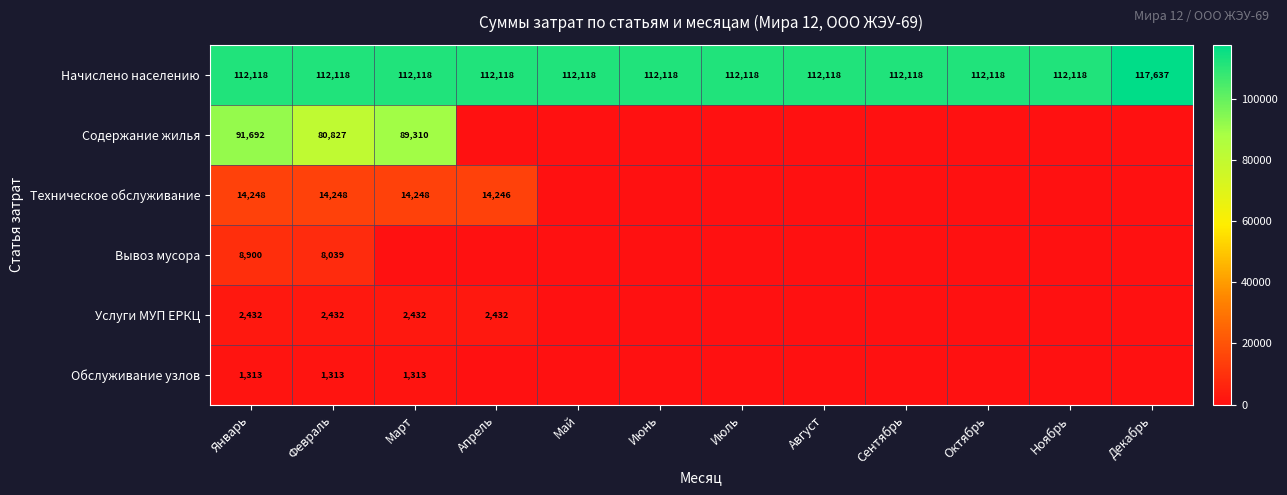

The Начислено населению series shows 196006 at Июль. True or false?

False